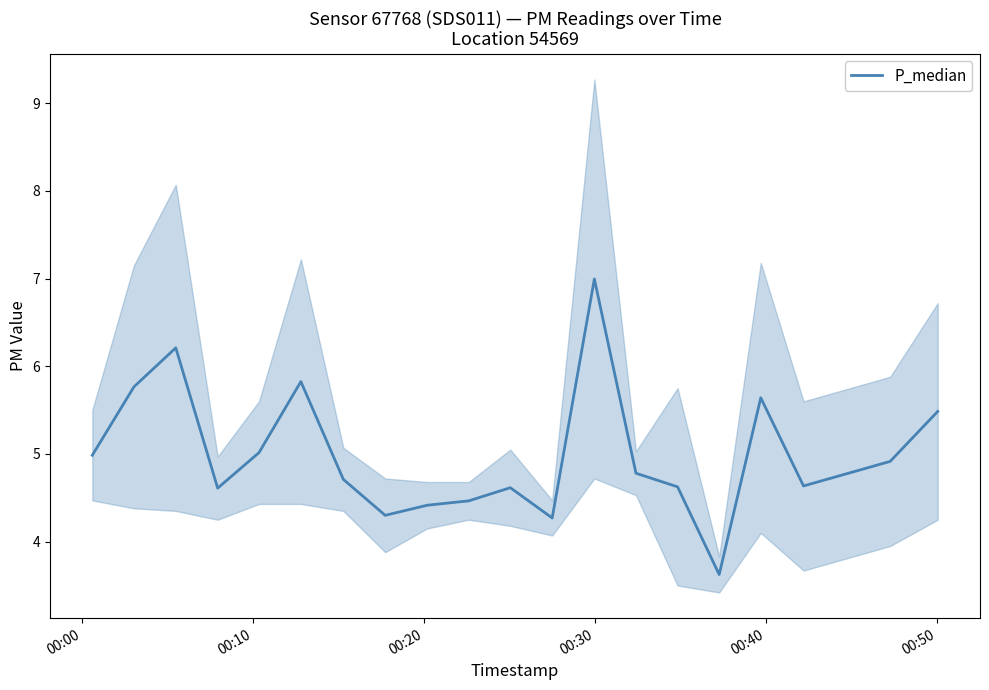

What is the highest value of the P_median series?

7.0